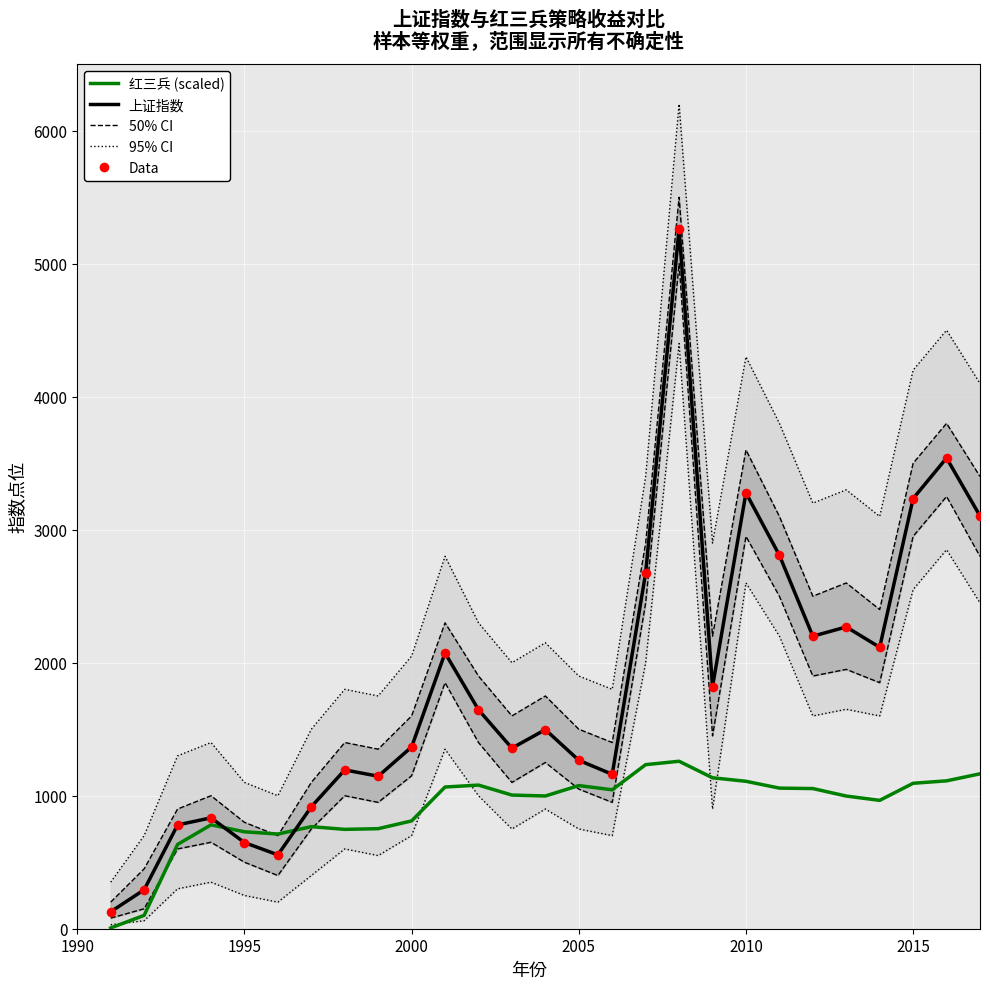

Which series reaches the maximum Y coordinate?

上证指数